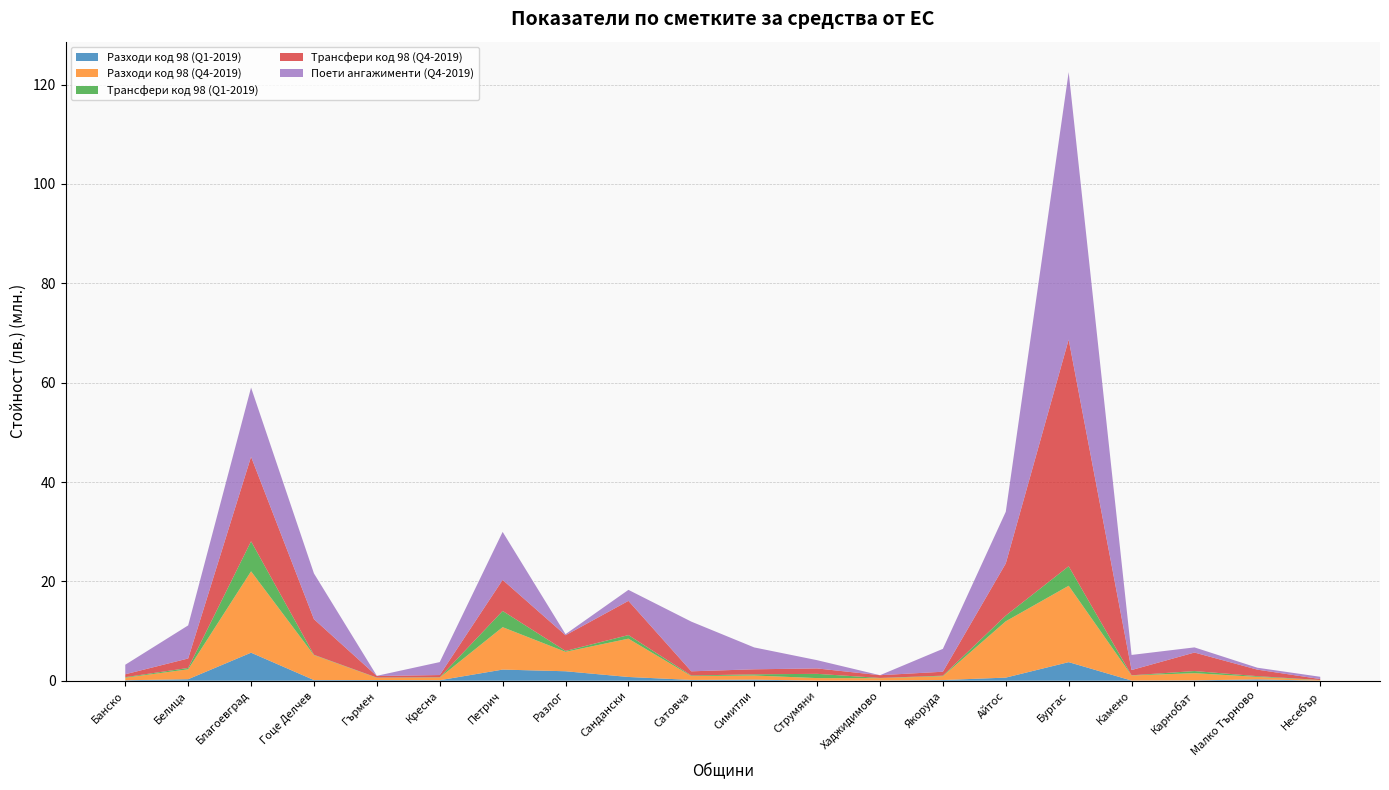

Reading left to right, transcribe all the data shown in this chart.

Разходи код 98 (Q1-2019): Банско=90963	Белица=306428	Благоевград=5641990	Гоце Делчев=133798	Гърмен=136903	Кресна=101027	Петрич=2241710	Разлог=1905760	Сандански=755440	Сатовча=158638	Симитли=220533	Струмяни=12267	Хаджидимово=44395	Якоруда=133546	Айтос=628022	Бургас=3740819	Камено=33997	Карнобат=68961	Малко Търново=268476	Несебър=14897
Разходи код 98 (Q4-2019): Банско=508683	Белица=1989530	Благоевград=16378769	Гоце Делчев=5015639	Гърмен=443112	Кресна=532014	Петрич=8538554	Разлог=3907343	Сандански=7707106	Сатовча=773953	Симитли=826329	Струмяни=518260	Хаджидимово=464133	Якоруда=777898	Айтос=11333806	Бургас=15375367	Камено=1022579	Карнобат=1451191	Малко Търново=501333	Несебър=96576
Трансфери код 98 (Q1-2019): Банско=119005	Белица=275417	Благоевград=6047042	Гоце Делчев=71862	Гърмен=50579	Кресна=56293	Петрич=3263642	Разлог=187314	Сандански=726063	Сатовча=122573	Симитли=243397	Струмяни=854062	Хаджидимово=51229	Якоруда=108789	Айтос=1151567	Бургас=3928384	Камено=34796	Карнобат=426322	Малко Търново=152233	Несебър=34752
Трансфери код 98 (Q4-2019): Банско=579003	Белица=1906079	Благоевград=17012496	Гоце Делчев=7167678	Гърмен=316657	Кресна=453410	Петрич=6249611	Разлог=3152126	Сандански=6887419	Сатовча=838574	Симитли=1009050	Струмяни=1088554	Хаджидимово=553150	Якоруда=790656	Айтос=10494970	Бургас=45627758	Камено=1059958	Карнобат=3725239	Малко Търново=1308541	Несебър=188356
Поети ангажименти (Q4-2019): Банско=1922459	Белица=6660411	Благоевград=13929607	Гоце Делчев=9207034	Гърмен=43902	Кресна=2608812	Петрич=9665045	Разлог=216731	Сандански=2213450	Сатовча=10002377	Симитли=4402724	Струмяни=1662411	Хаджидимово=0	Якоруда=4604417	Айтос=10404868	Бургас=53837878	Камено=3040900	Карнобат=1038991	Малко Търново=388270	Несебър=457700